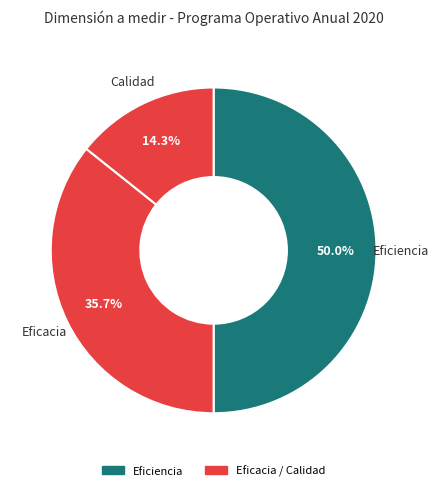

How many segments does this pie chart have?

3